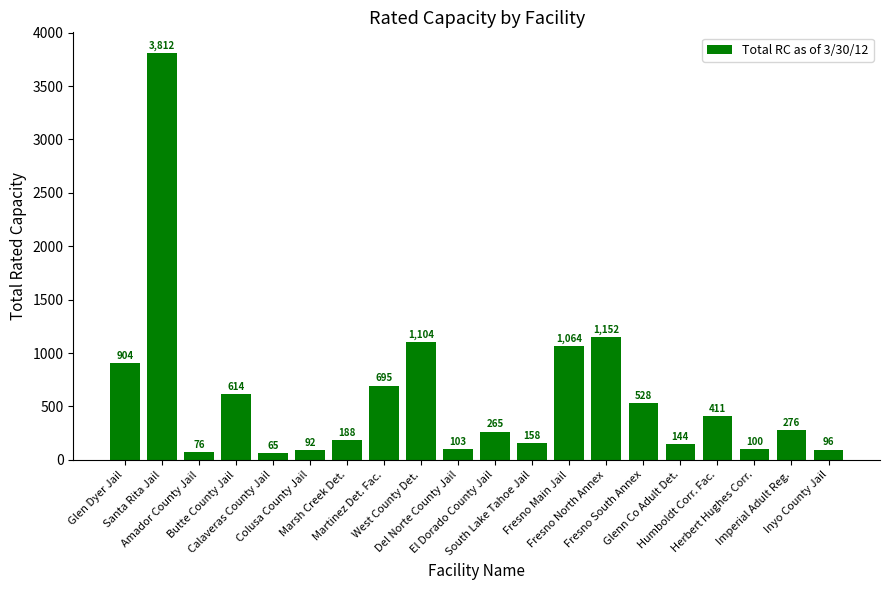

Does the chart contain any negative values?

No